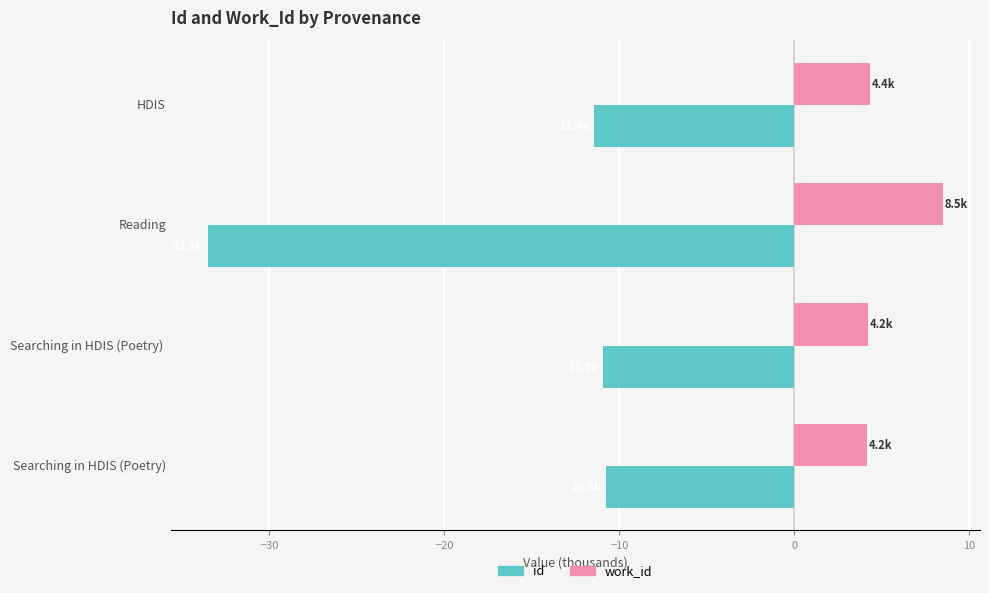

What is the total value across all series at Searching in HDIS (Poetry)?

-6.6